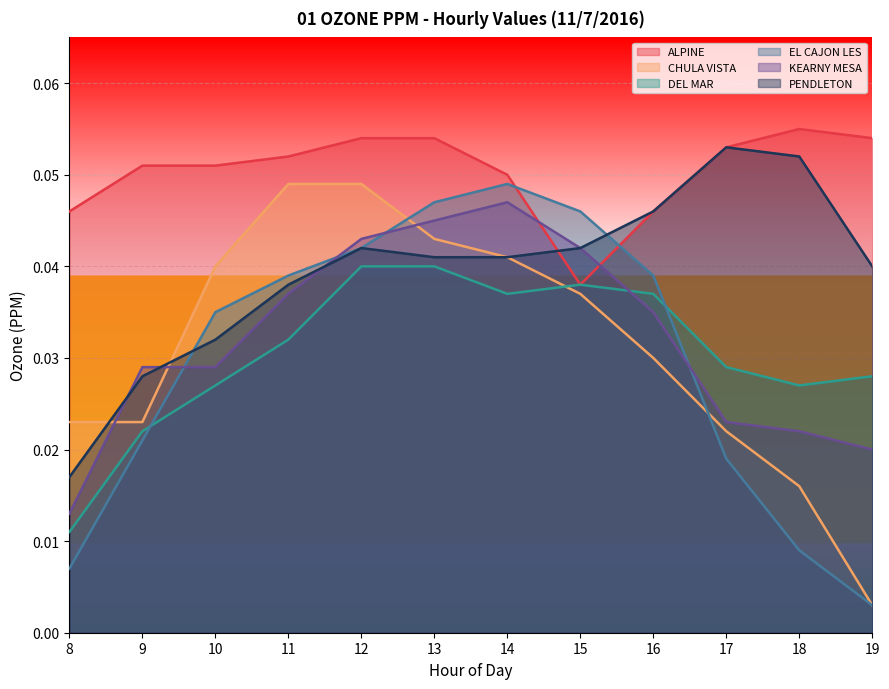

Which series has the largest total across all categories?

ALPINE